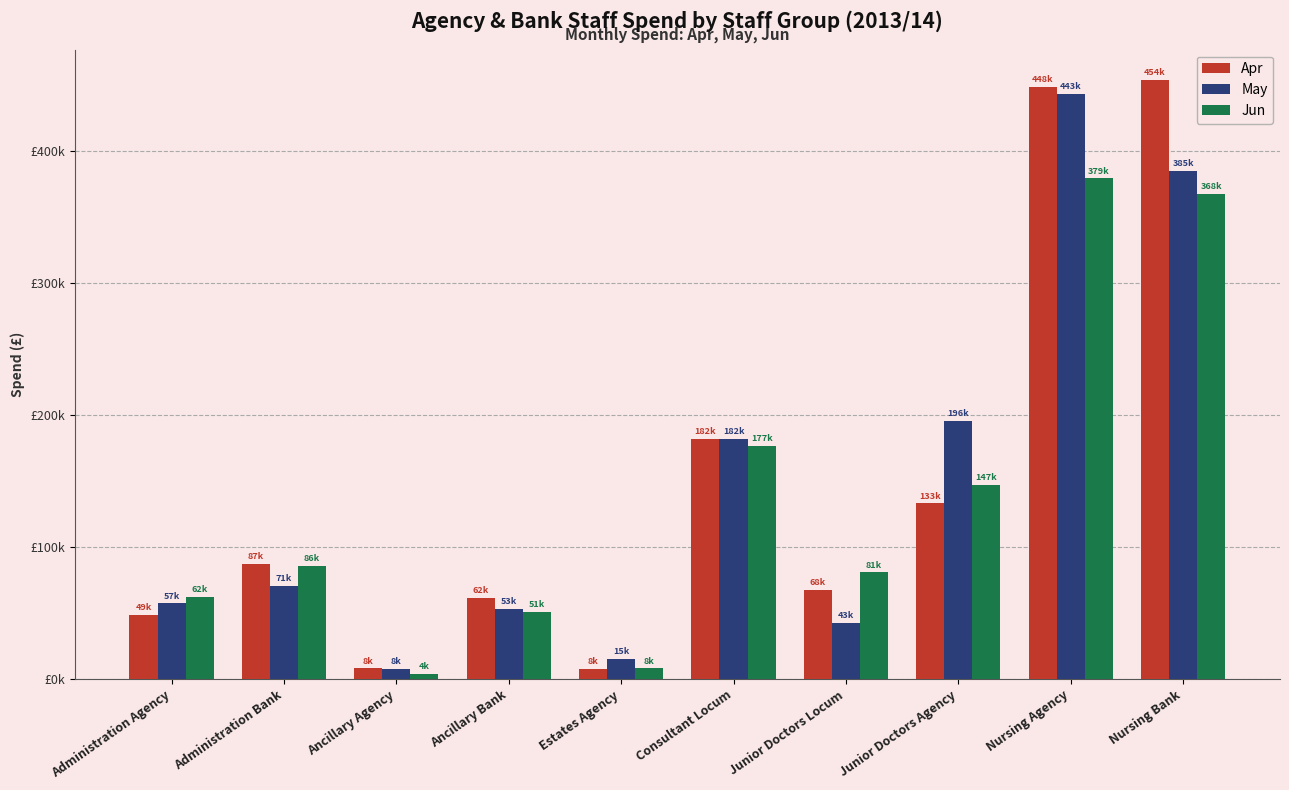

What position from the left is Consultant Locum?

6